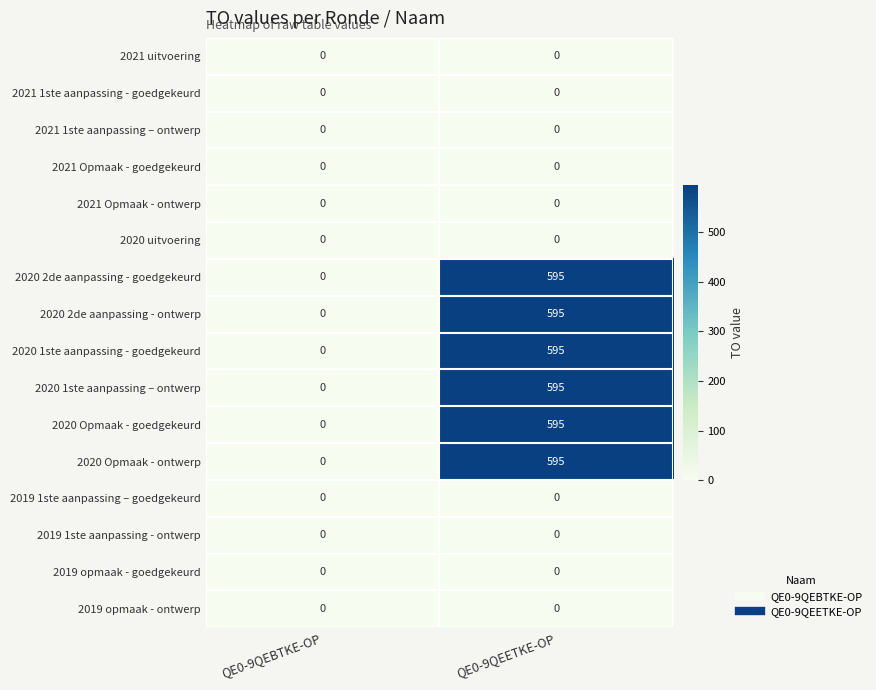

What is the difference between the highest and lowest values at QE0-9QEETKE-OP?

595